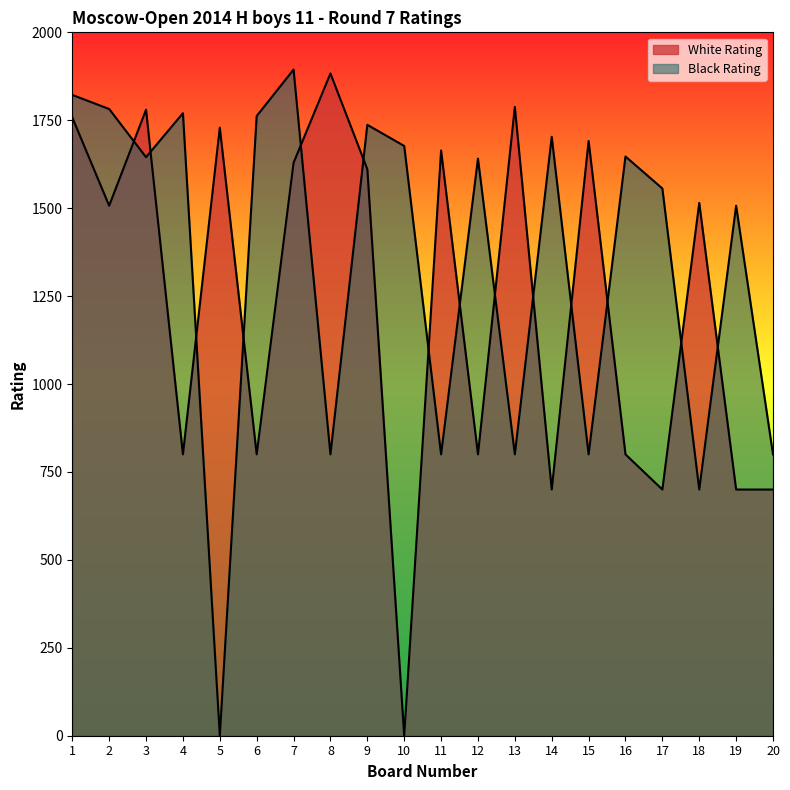

Rank the categories by White Rating value from lowest to highest.

10, 14, 17, 19, 20, 4, 6, 12, 16, 2, 18, 9, 7, 11, 15, 5, 1, 3, 13, 8